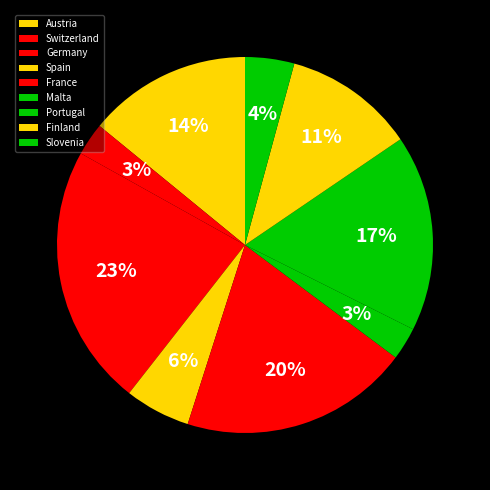

To the nearest percent, what is the average slice percentage?

11%